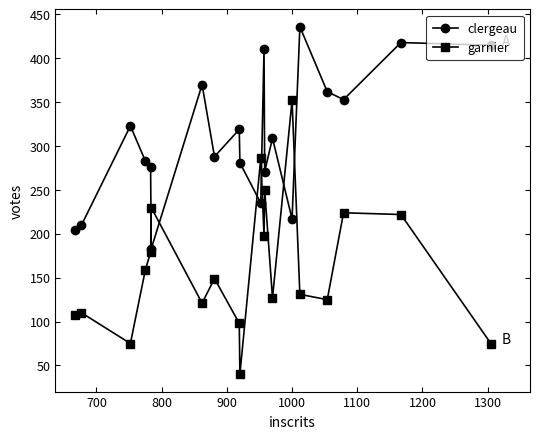

What is the maximum value for clergeau?

436